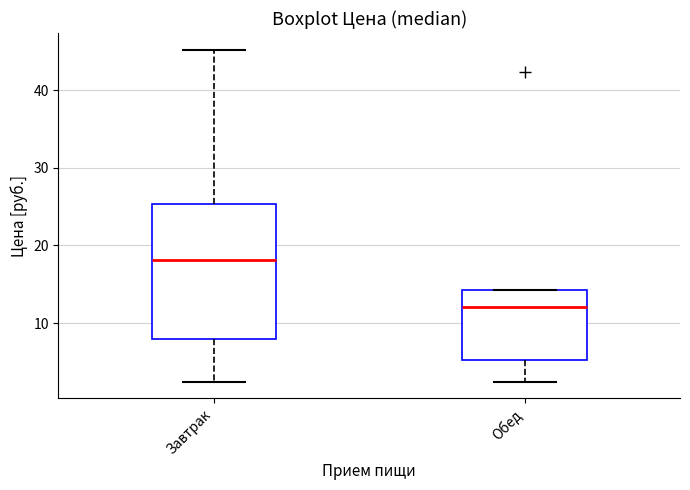

Which box has the lowest median line?

Обед